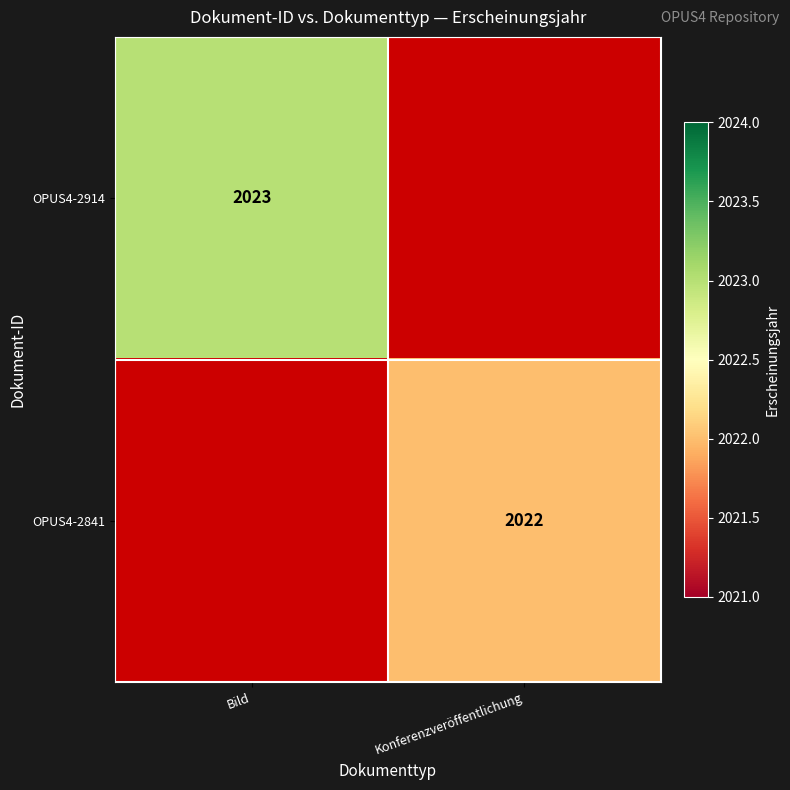

How many categories are shown in the chart?

2